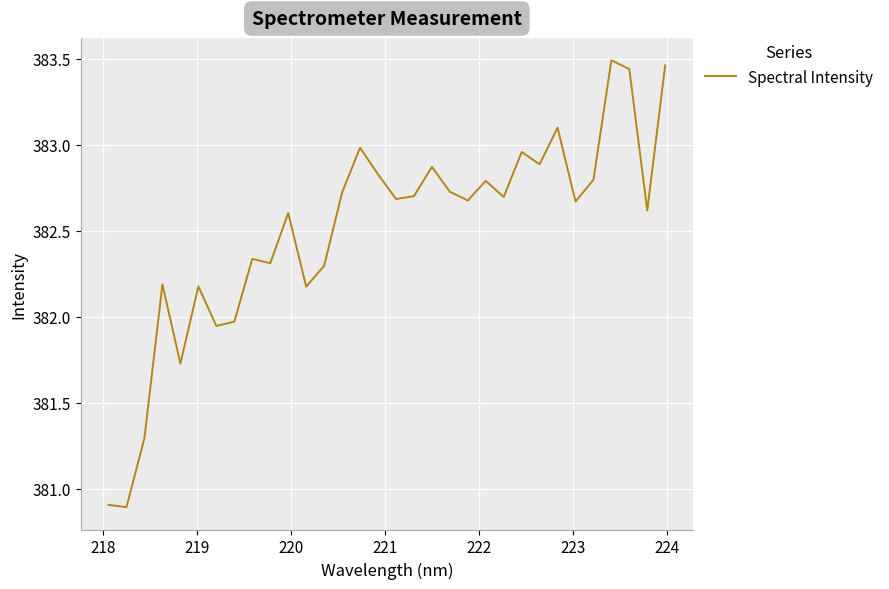

What is the minimum value shown in the chart?

380.9